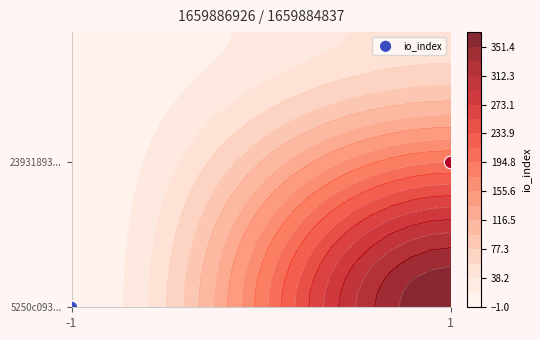

True or false: the data shows 0 at -1.

False